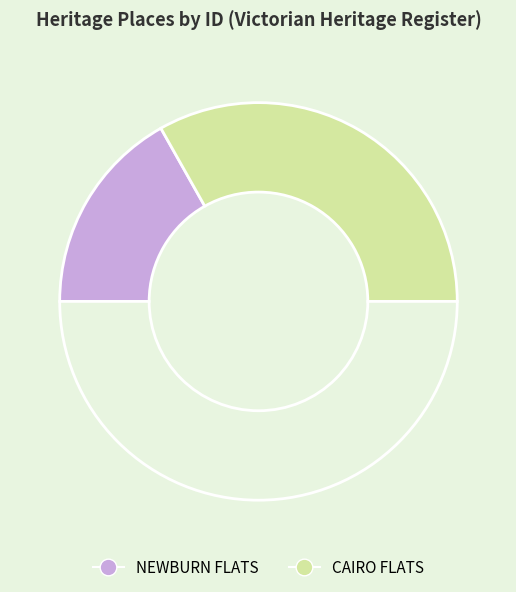

How many segments does this pie chart have?

3